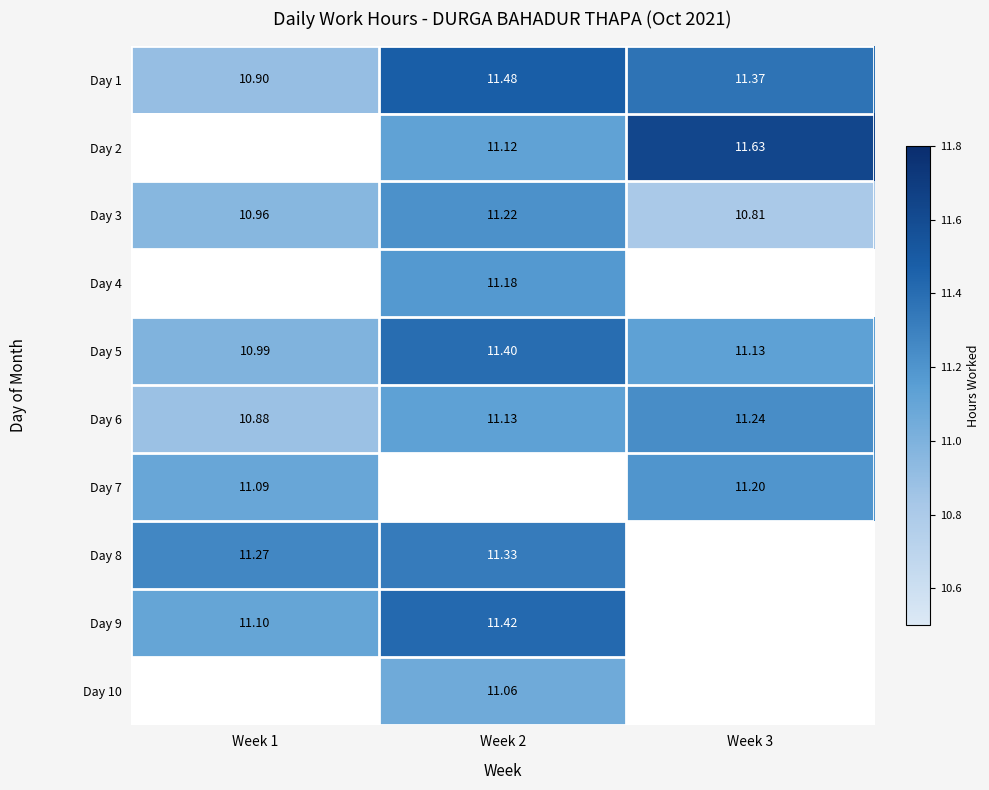

What is the difference between the second highest and minimum values in the Day 1 series?

0.5